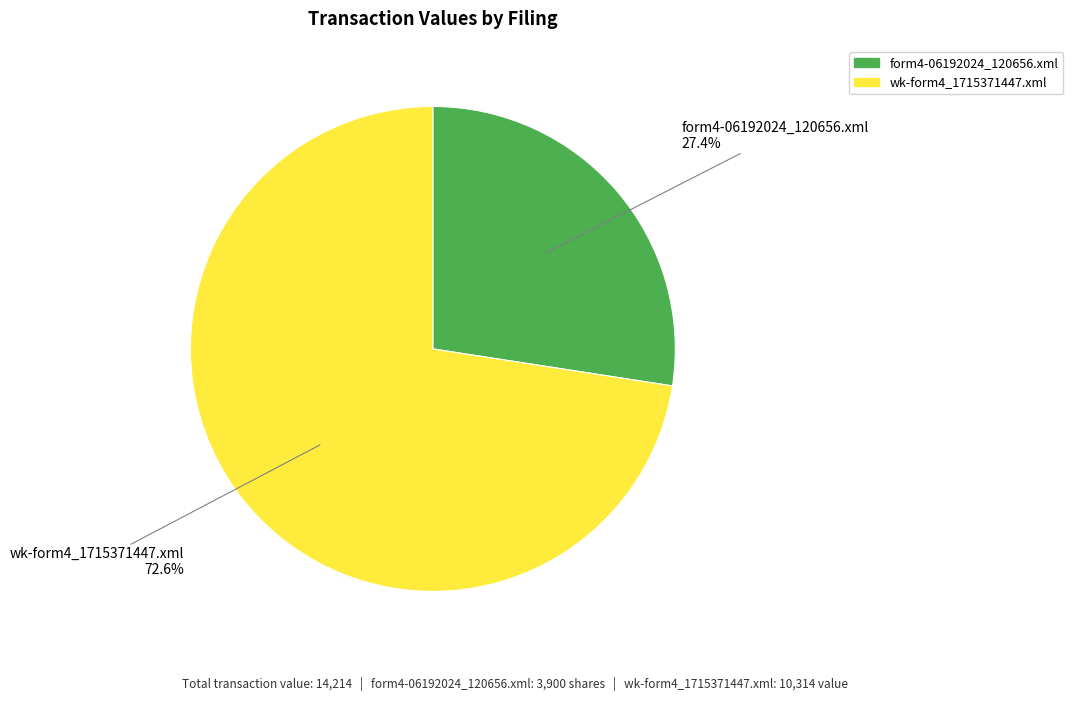

To the nearest percent, what is the average slice percentage?

50%